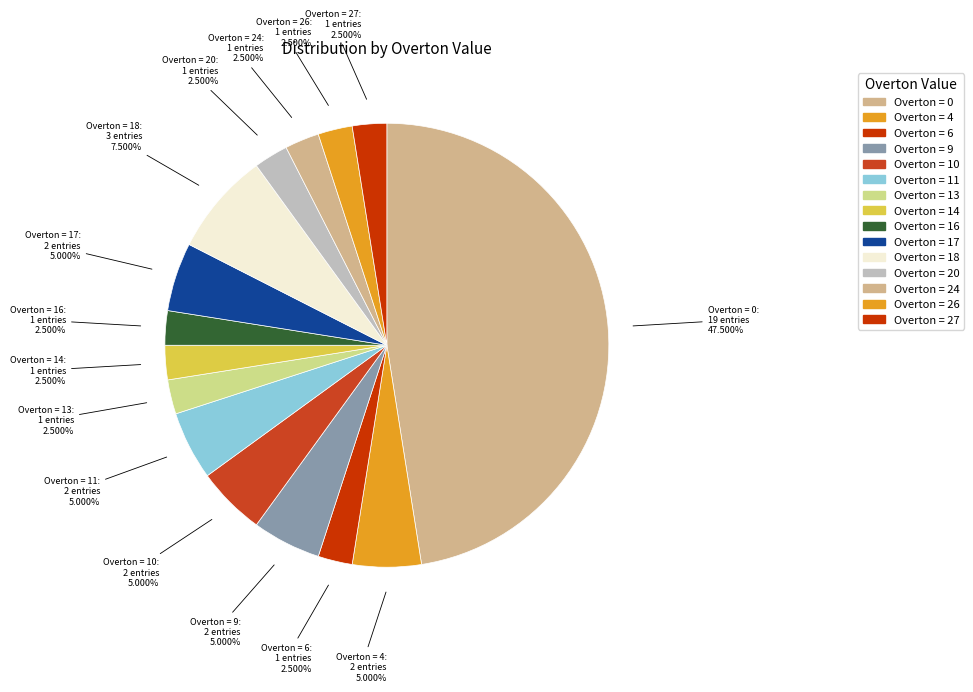

How many slices are in this pie chart?

15